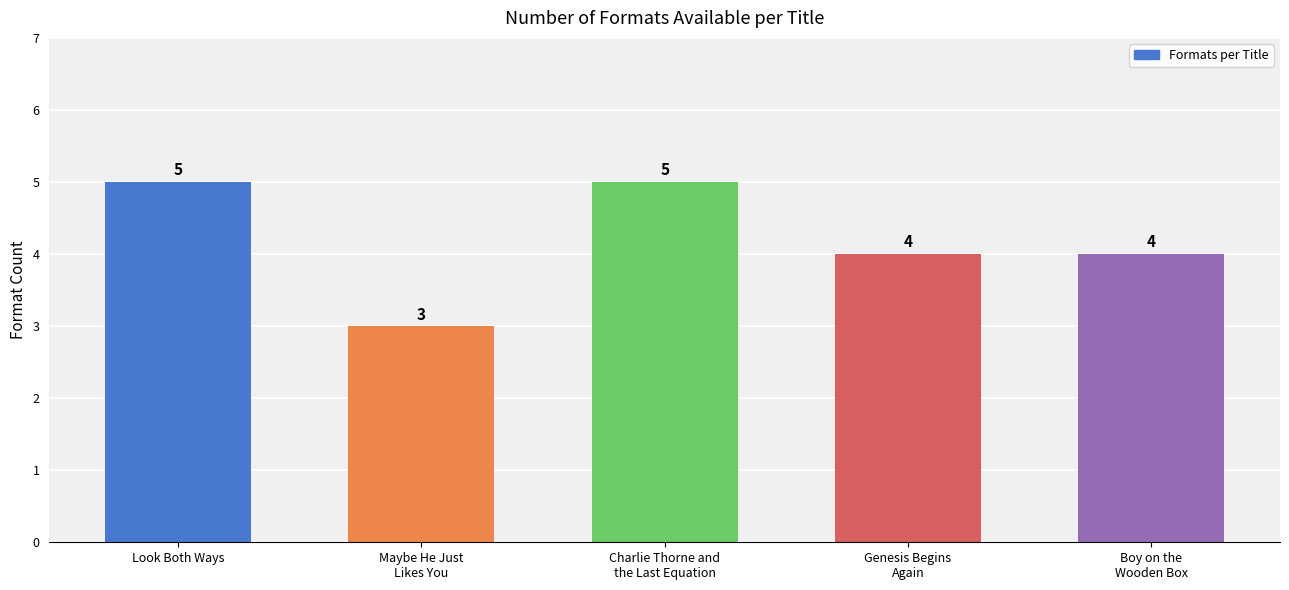

What is the approximate value at Look Both Ways?

5